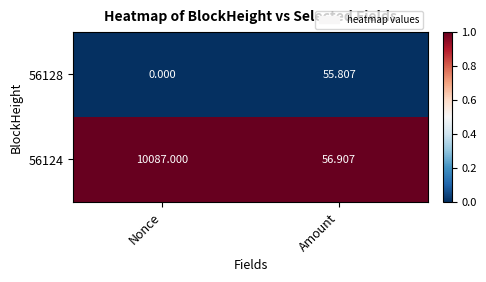

At which category does the chart reach its peak across all series?

Nonce